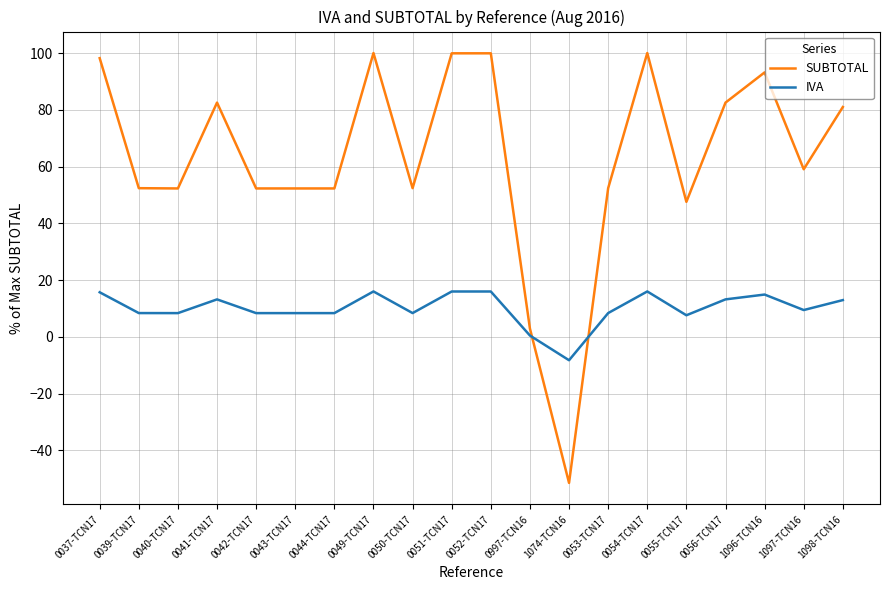

True or false: IVA has more than 1 points higher than both neighbors.

True